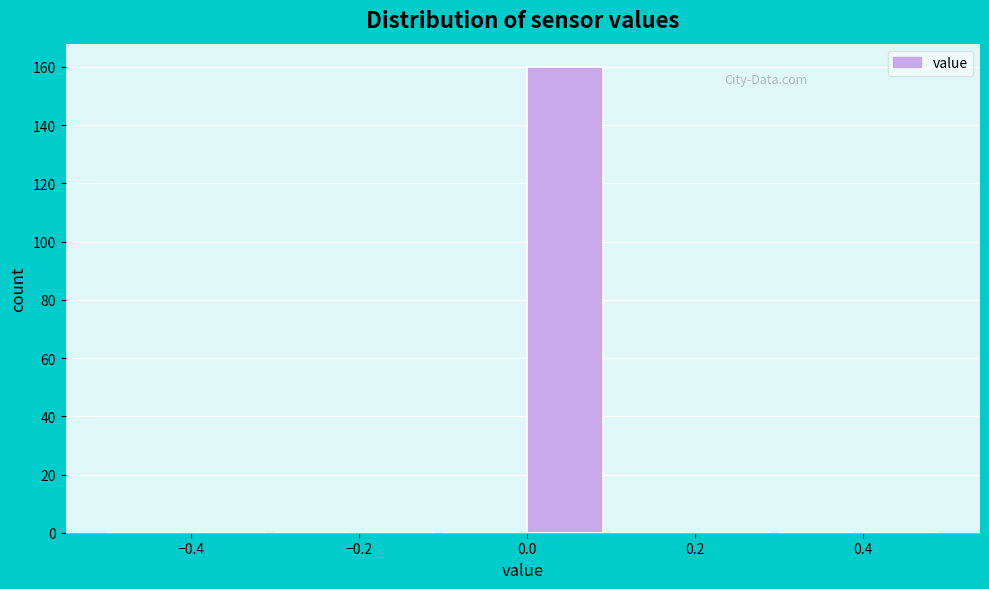

How tall is the bar that spans 0.0 to 0.1 on the x-axis? The values are not printed on the chart, so give them approximately, as read against the axis.

160